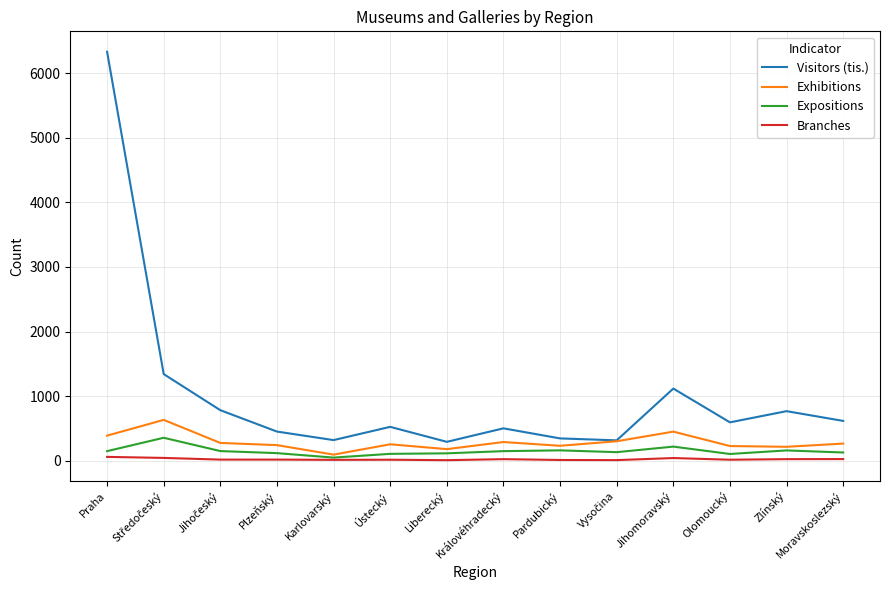

True or false: Visitors (tis.) and Branches cross at least once.

False